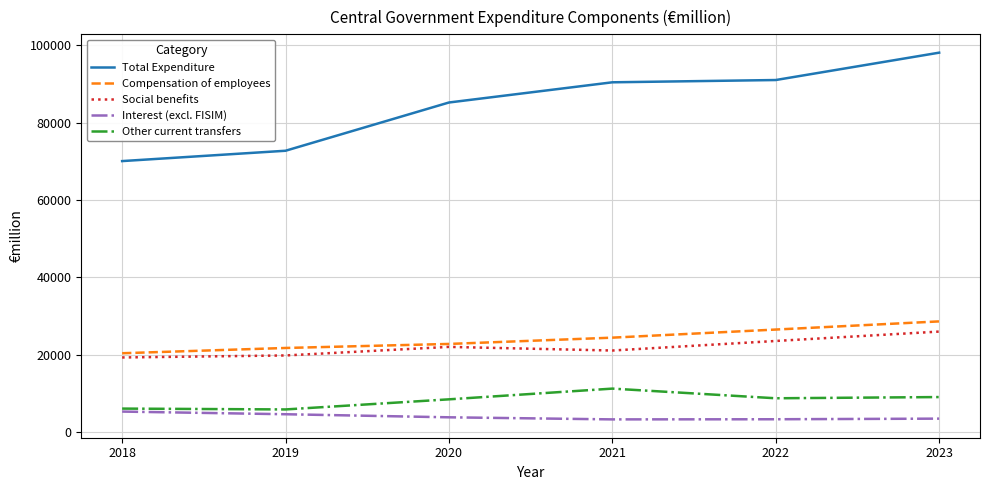

What is the sum of all Compensation of employees values?

144480